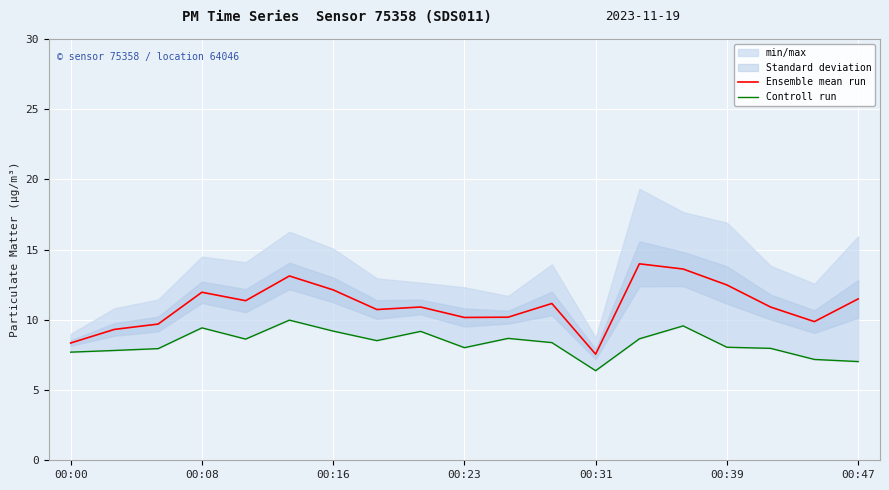

What position from the left is 00:00?

1